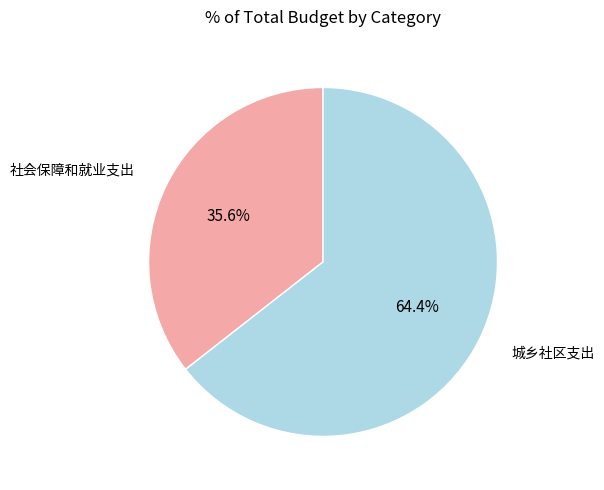

What is the ratio of the value at 城乡社区支出 to the value at 社会保障和就业支出?

1.8